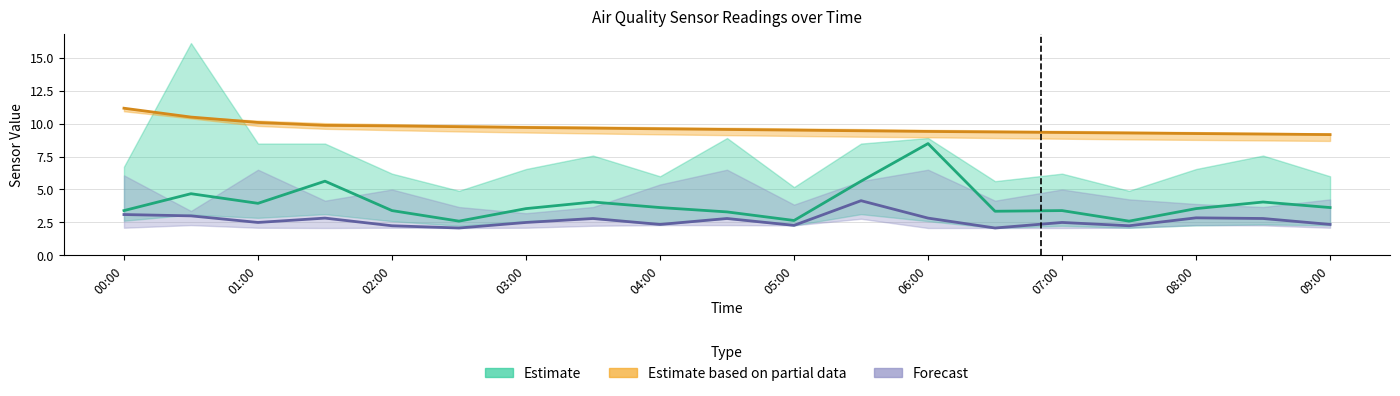

What is the average value of the Estimate series?

4.0